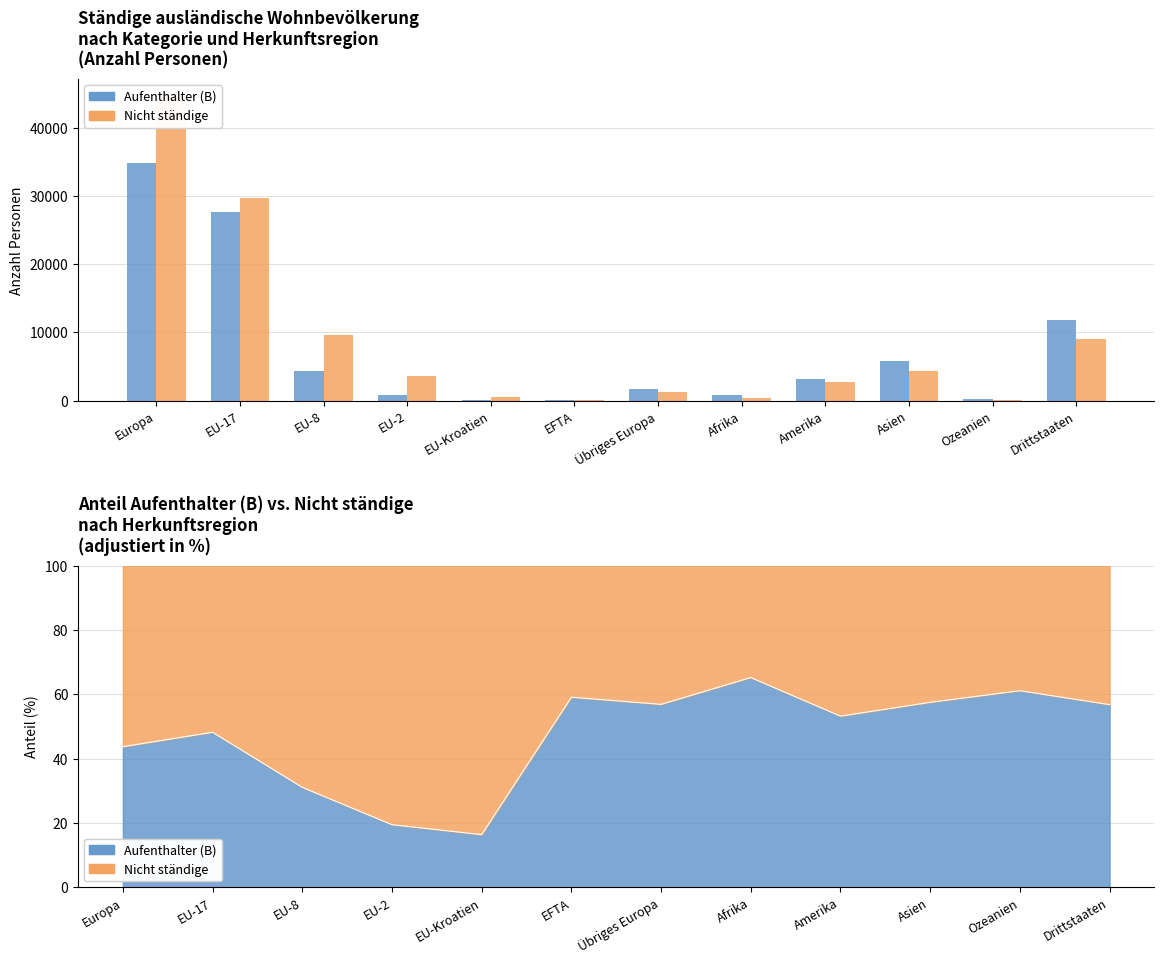

What is the spread (max minus min) of values at Ozeanien?

101